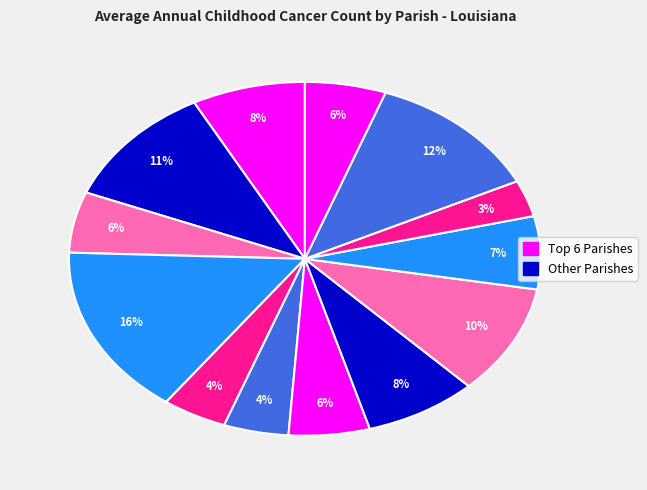

Is there a majority slice in this chart?

No